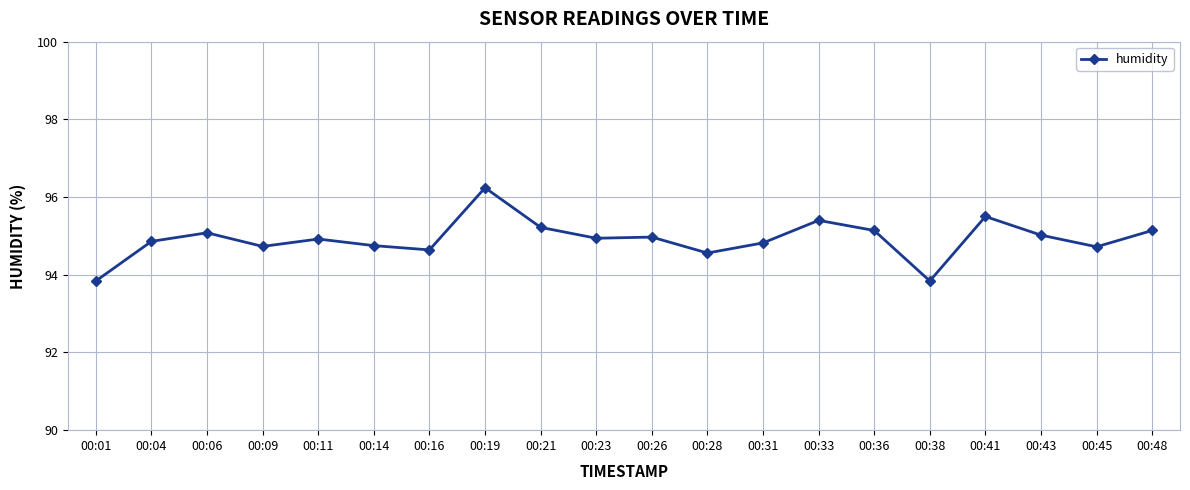

What is the change in value from 00:21 to 00:43?

-0.2